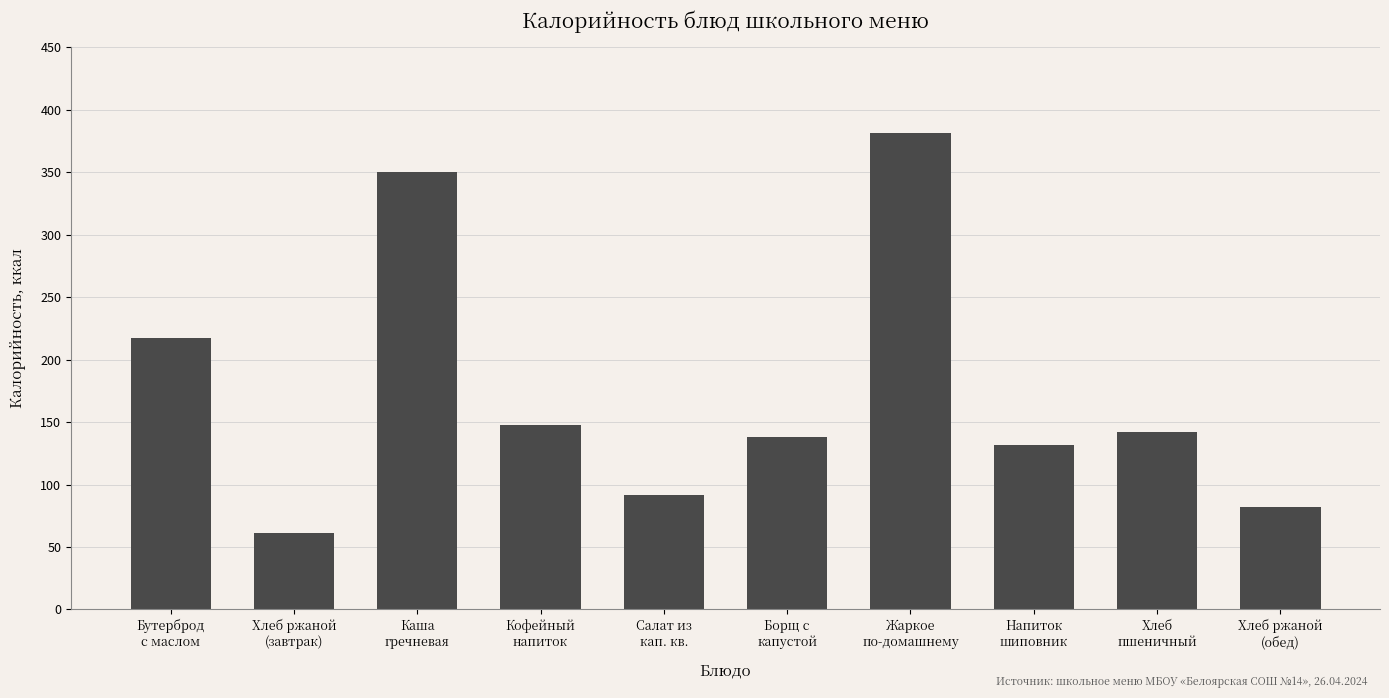

What is the label of the 5th bar from the left?

Салат из
кап. кв.